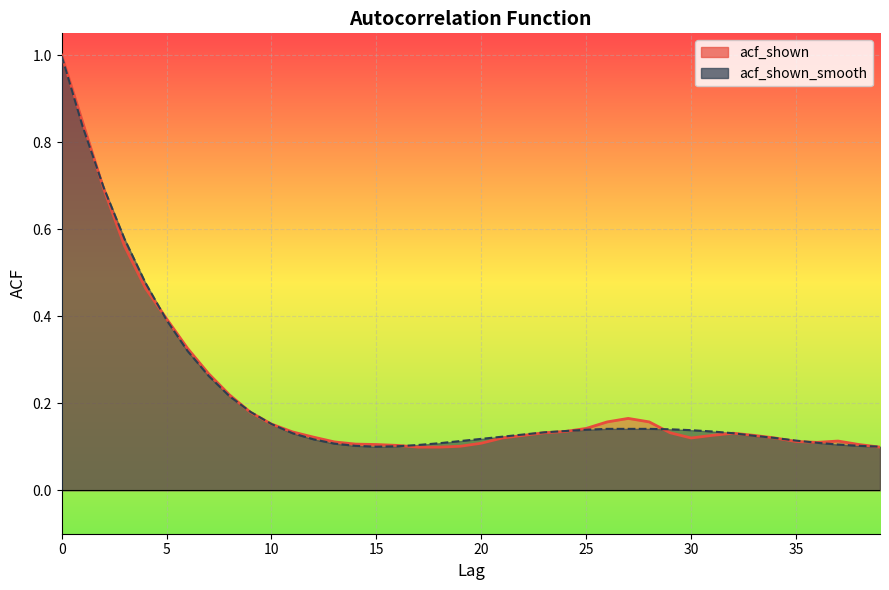

The value of acf_shown at 7 is 0.4. True or false?

False